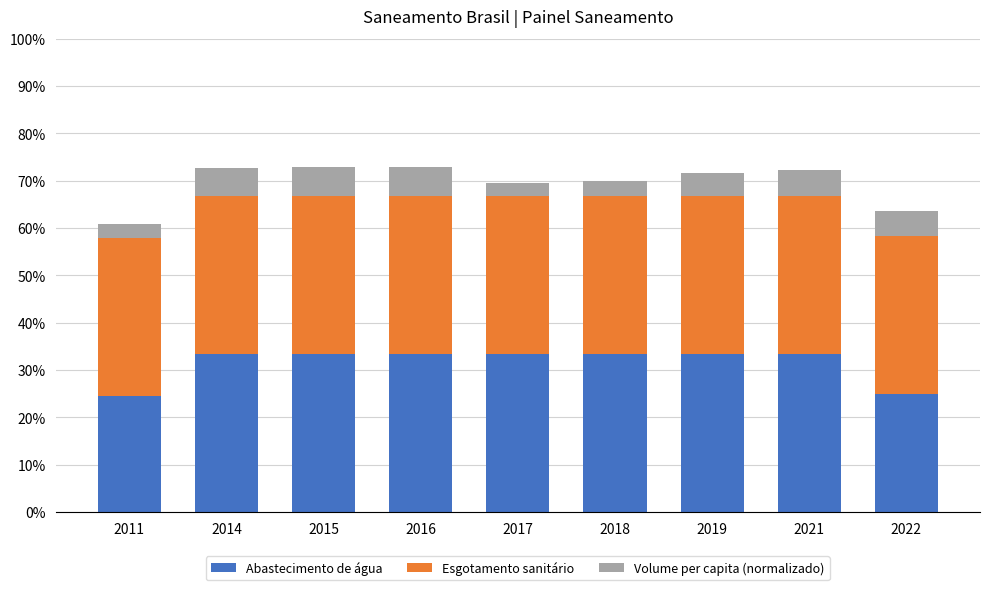

Which series has the widest spread of values?

Abastecimento de água